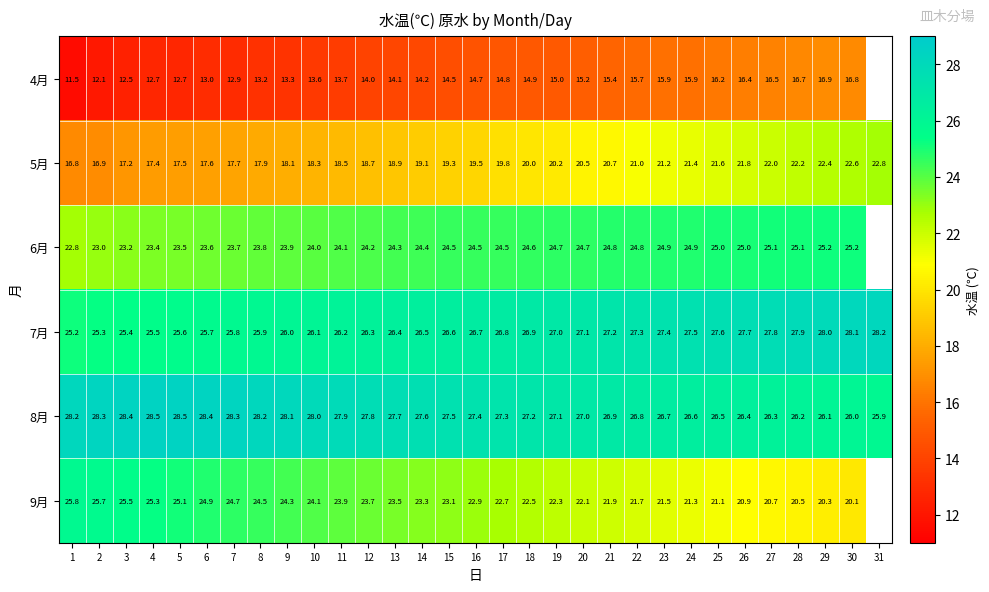

Rank the series at 19 from highest to lowest value.

8月, 7月, 6月, 9月, 5月, 4月